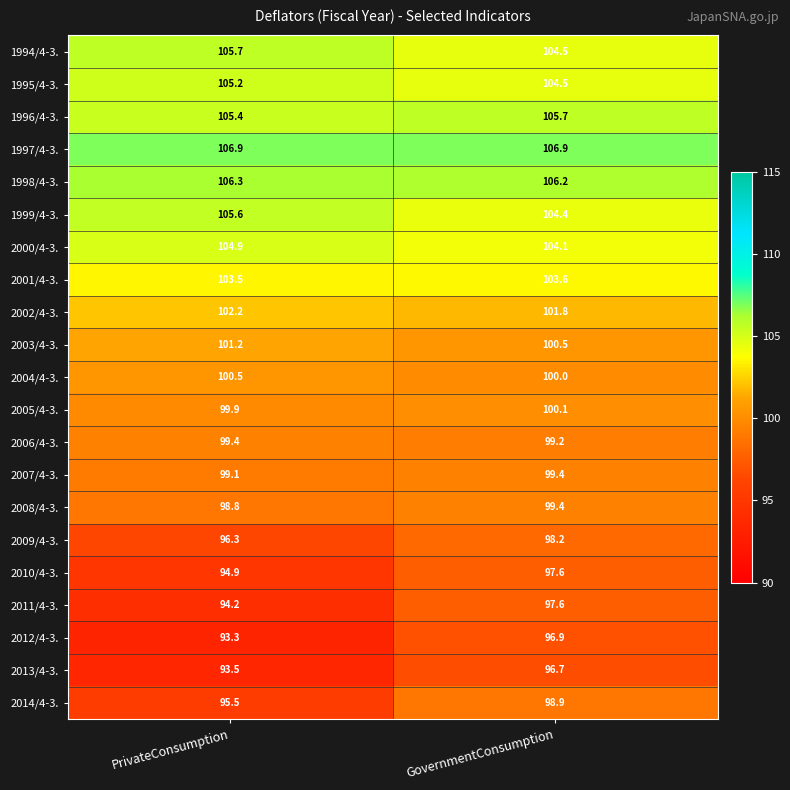

Count the number of categories in the chart.

2